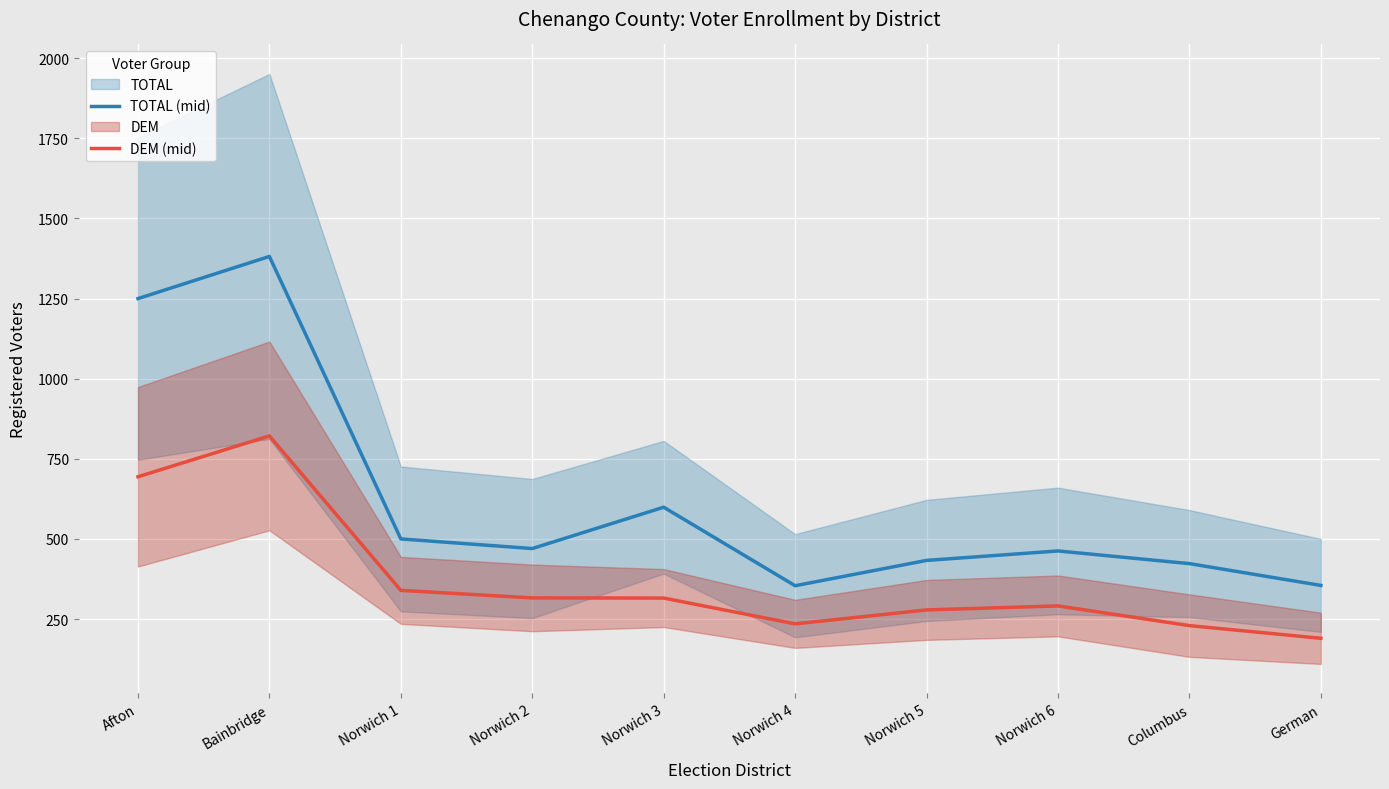

True or false: DEM (mid) and TOTAL (mid) intersect in this chart.

False